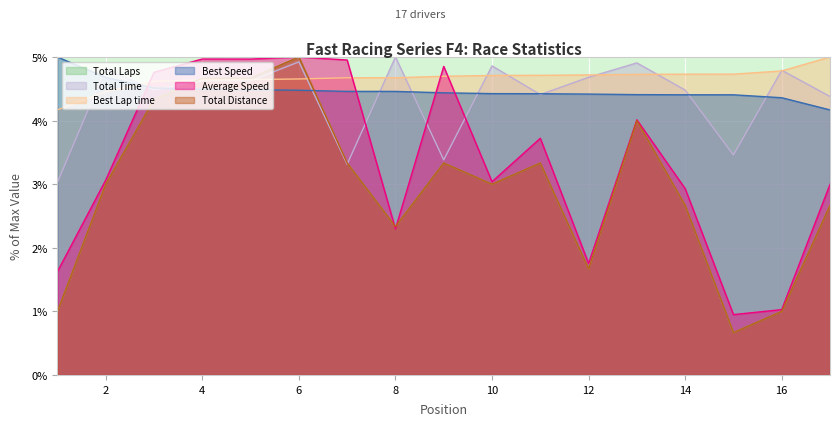

What is the maximum value shown in the chart?

5.0